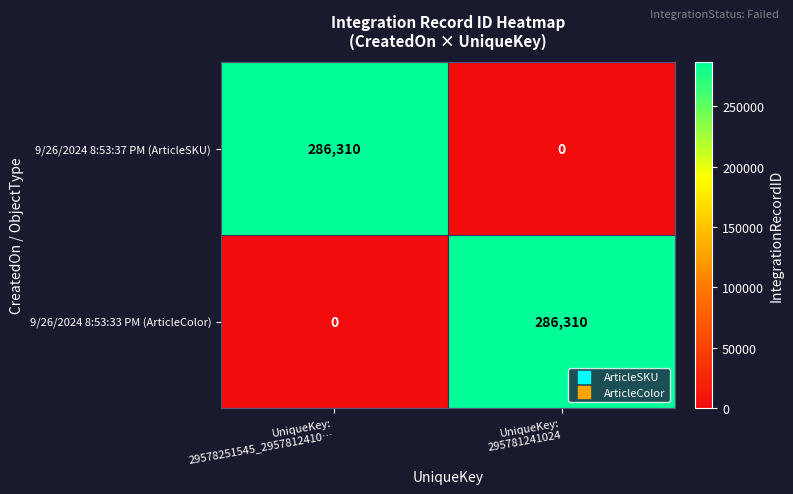

What is the greatest value displayed?

286310